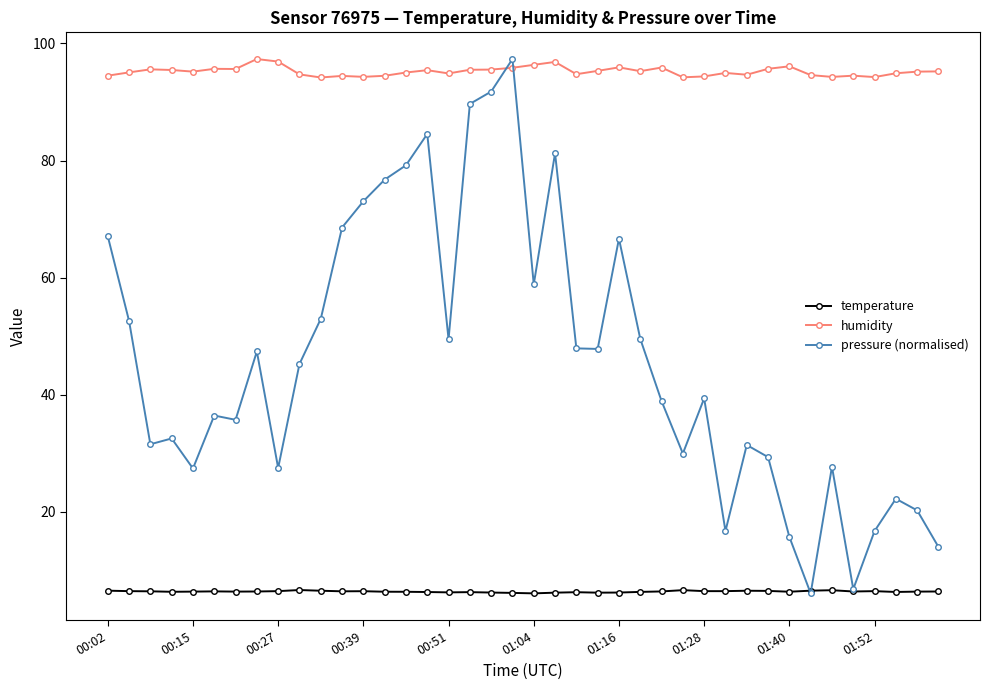

Which series has the largest total across all categories?

humidity